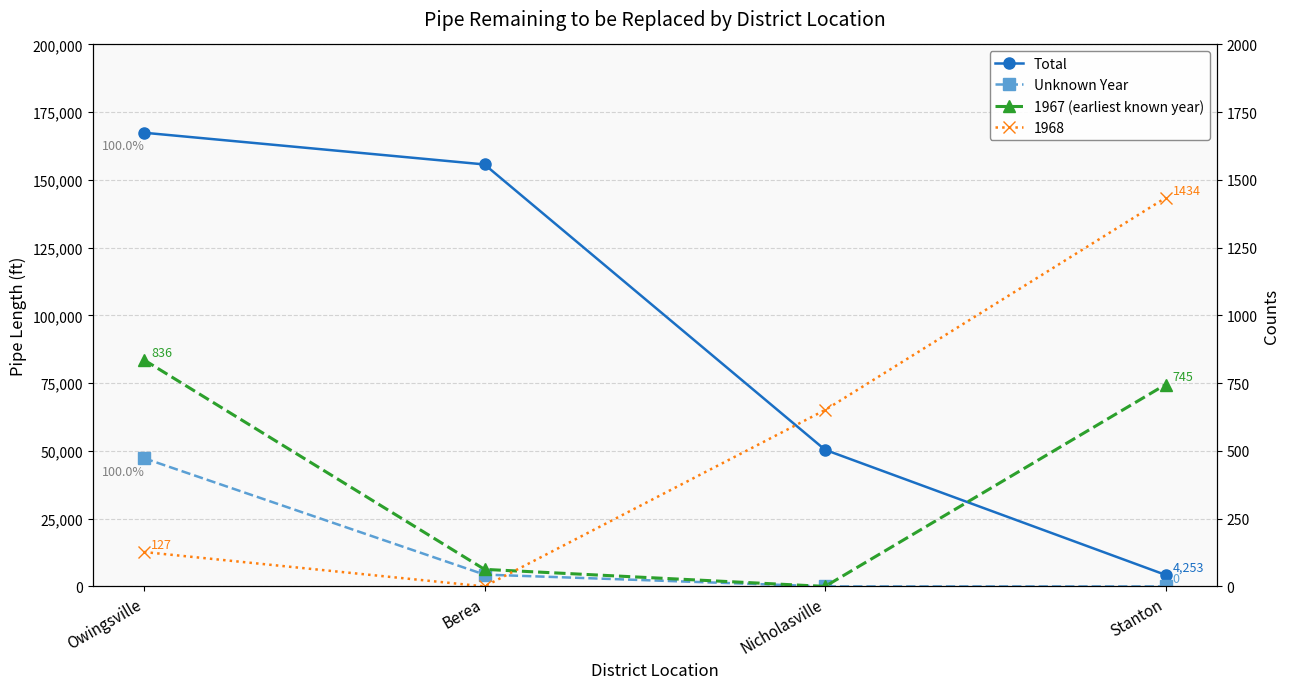

True or false: Total has more than 1 points higher than both neighbors.

False